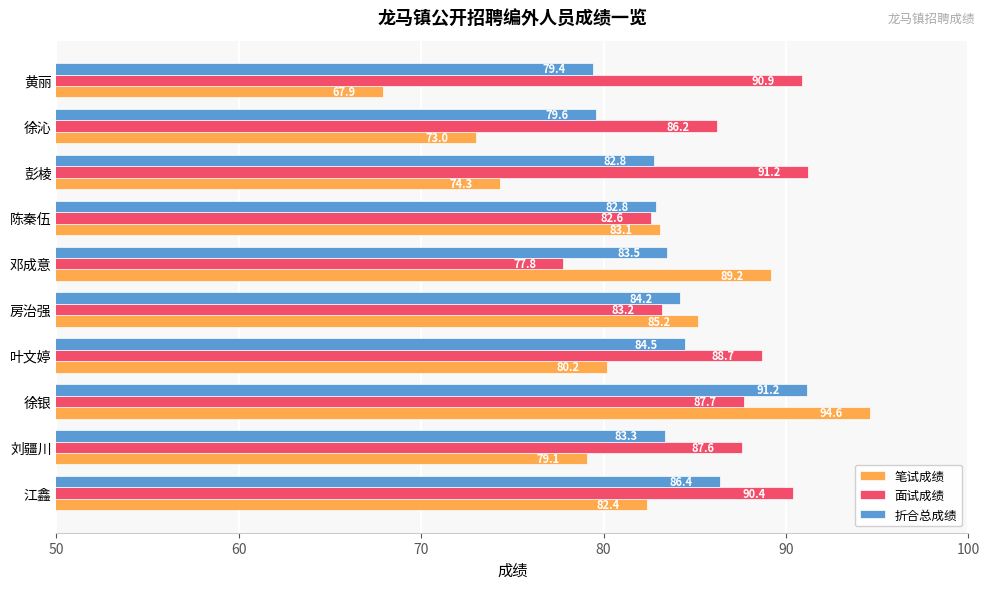

The value of 笔试成绩 at 房治强 is 85.2. True or false?

True